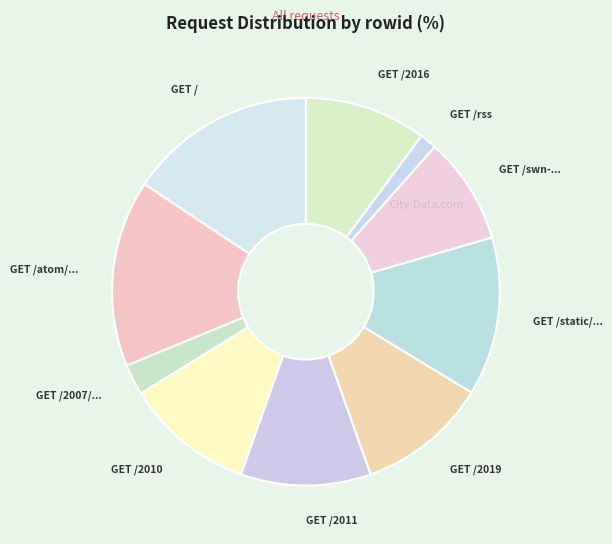

Is it true that GET / is 24% of the pie?

False